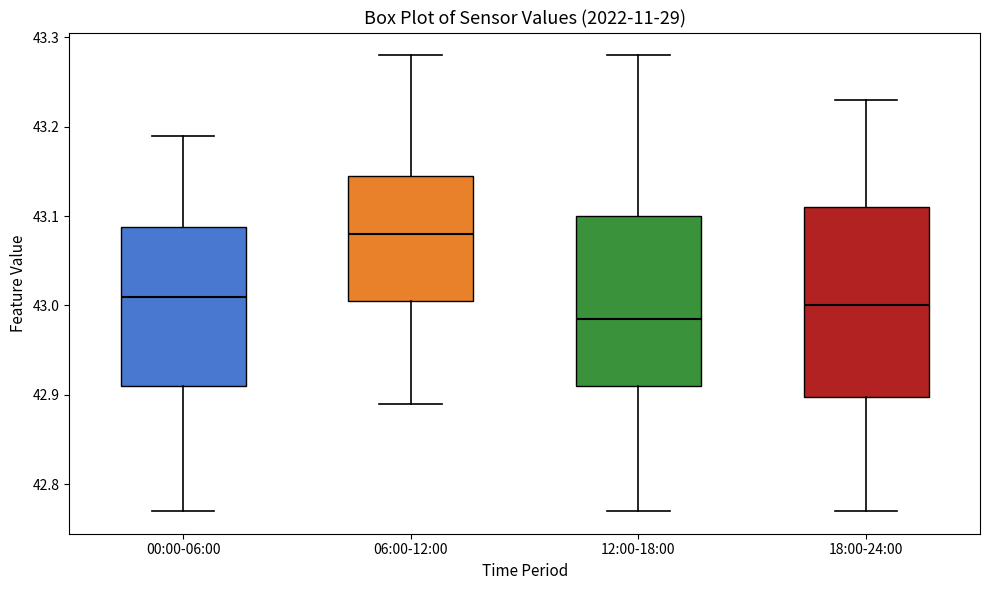

Which box's median line is the highest?

06:00-12:00